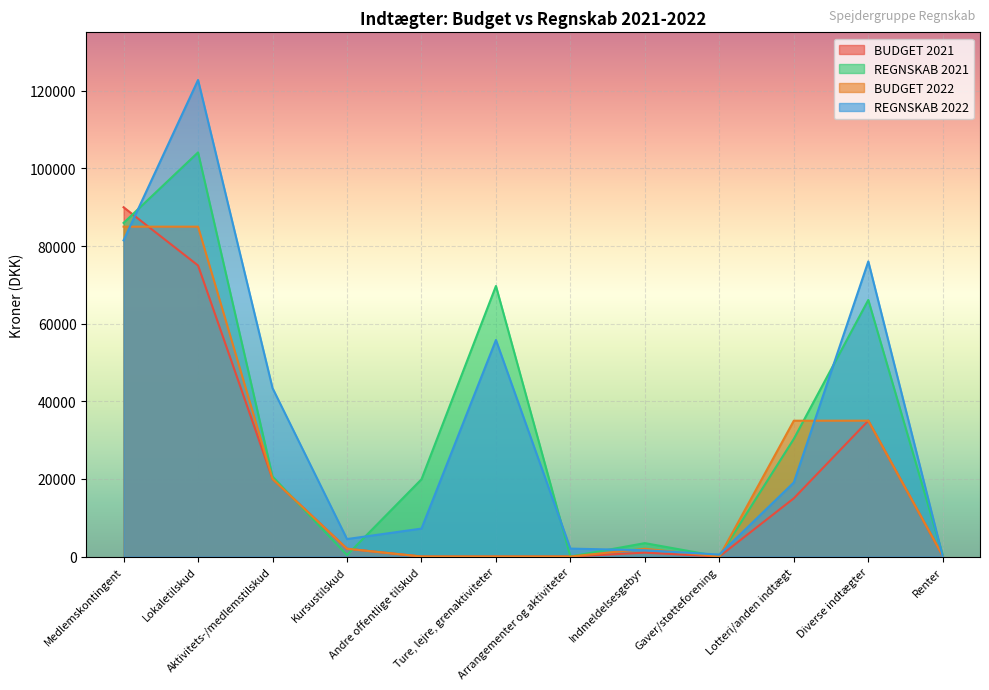

Which series changed the most between Medlemskontingent and Gaver/støtteforening?

BUDGET 2021